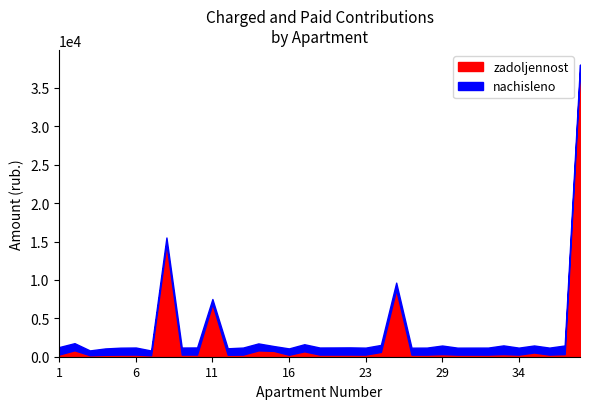

At 23, list the series in order from largest to smallest.

nachisleno, zadoljennost